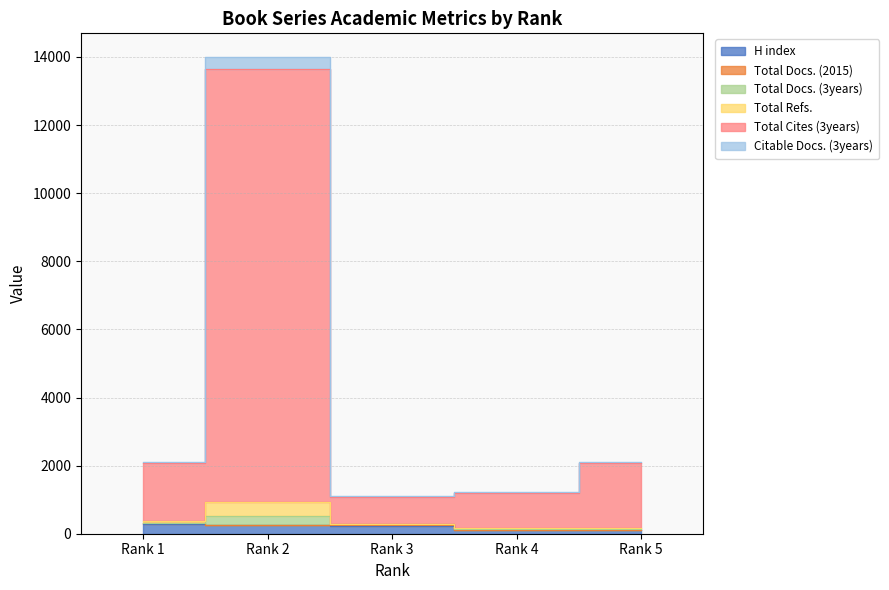

True or false: H index and Total Docs. (3years) cross at least once.

False